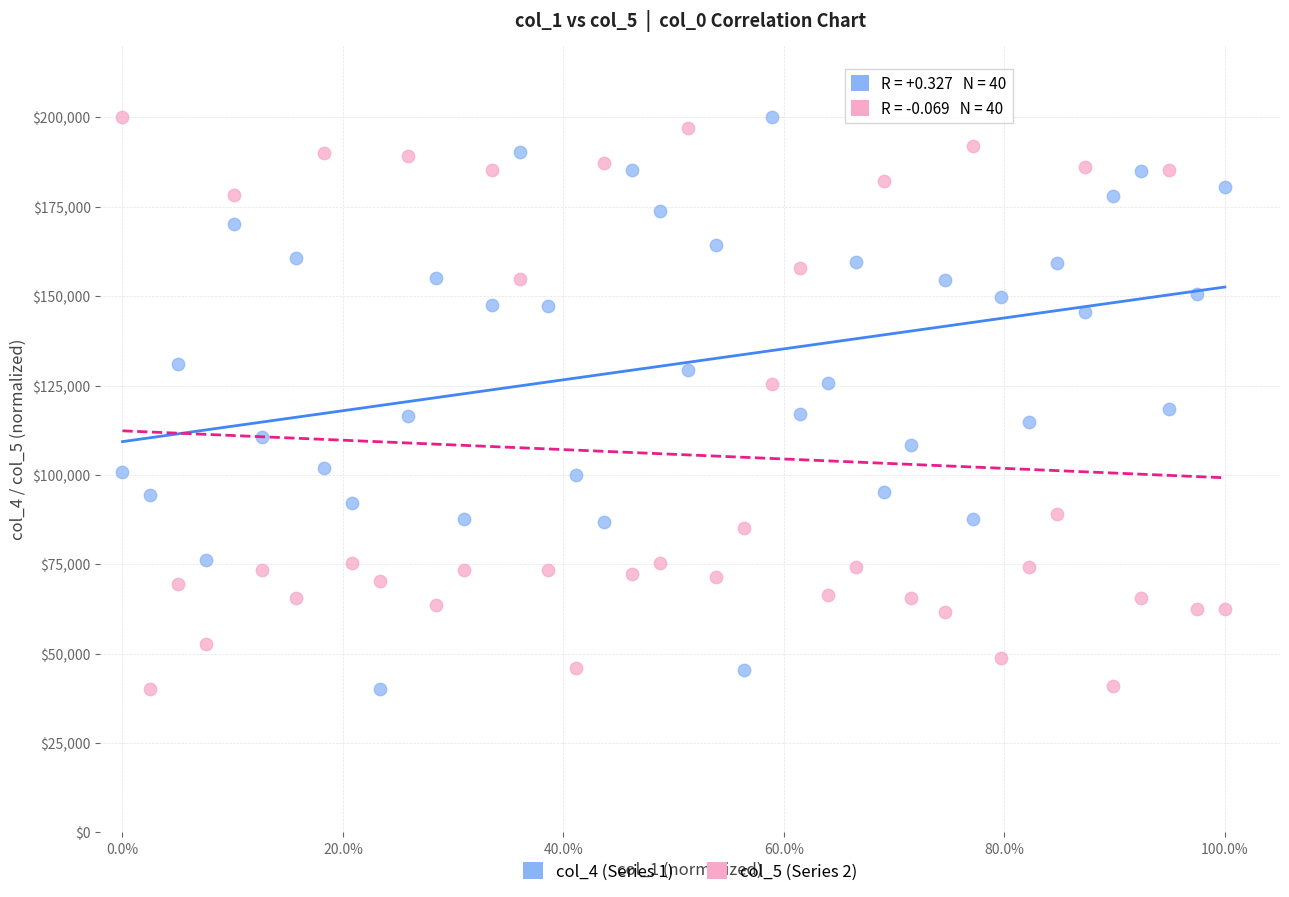

What are all the series names shown in the legend?

col_4 (Series 1), col_5 (Series 2)